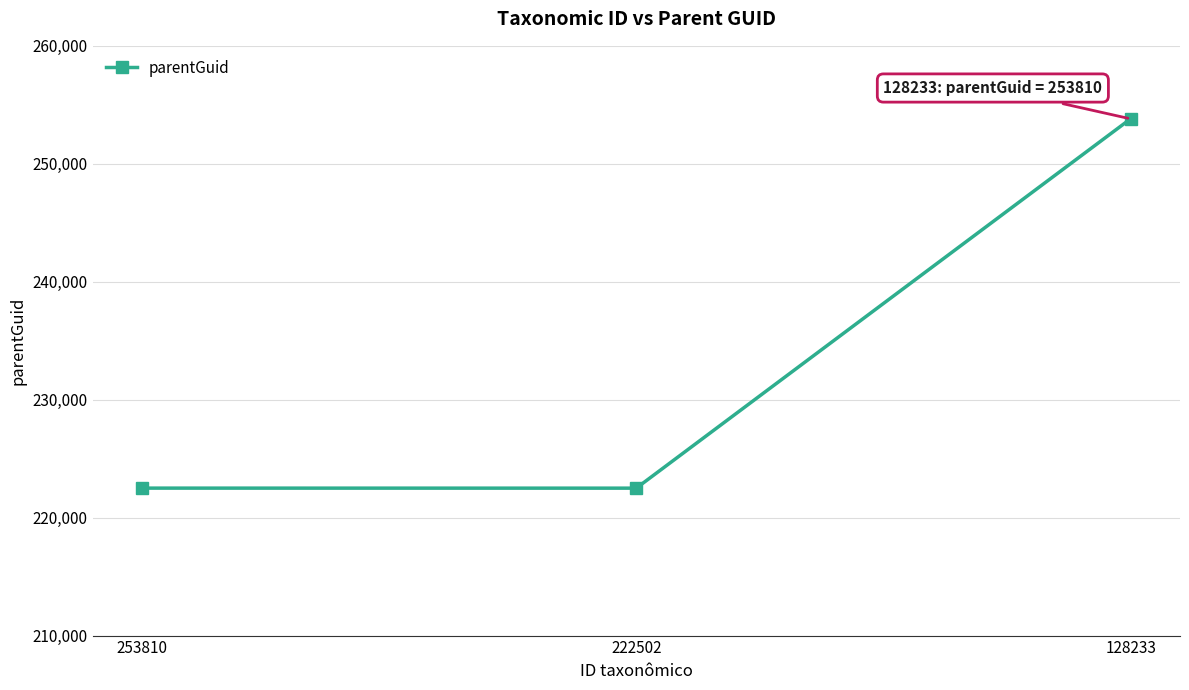

Does the chart display data point markers on the line(s)?

Yes